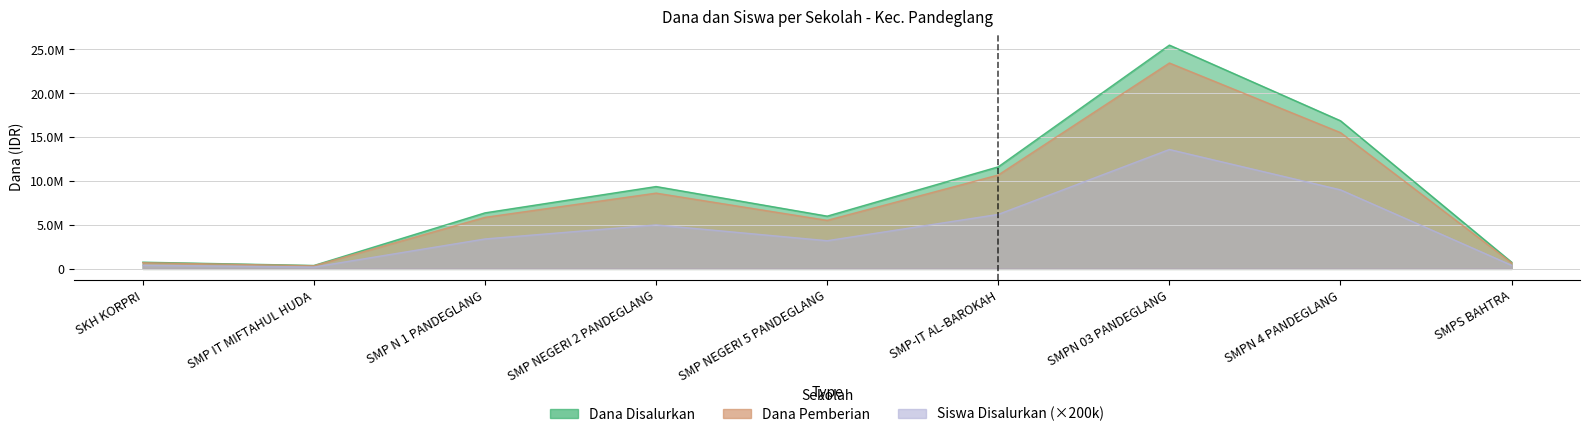

At which category does Siswa Disalurkan reach its first local valley?

SMP IT MIFTAHUL HUDA